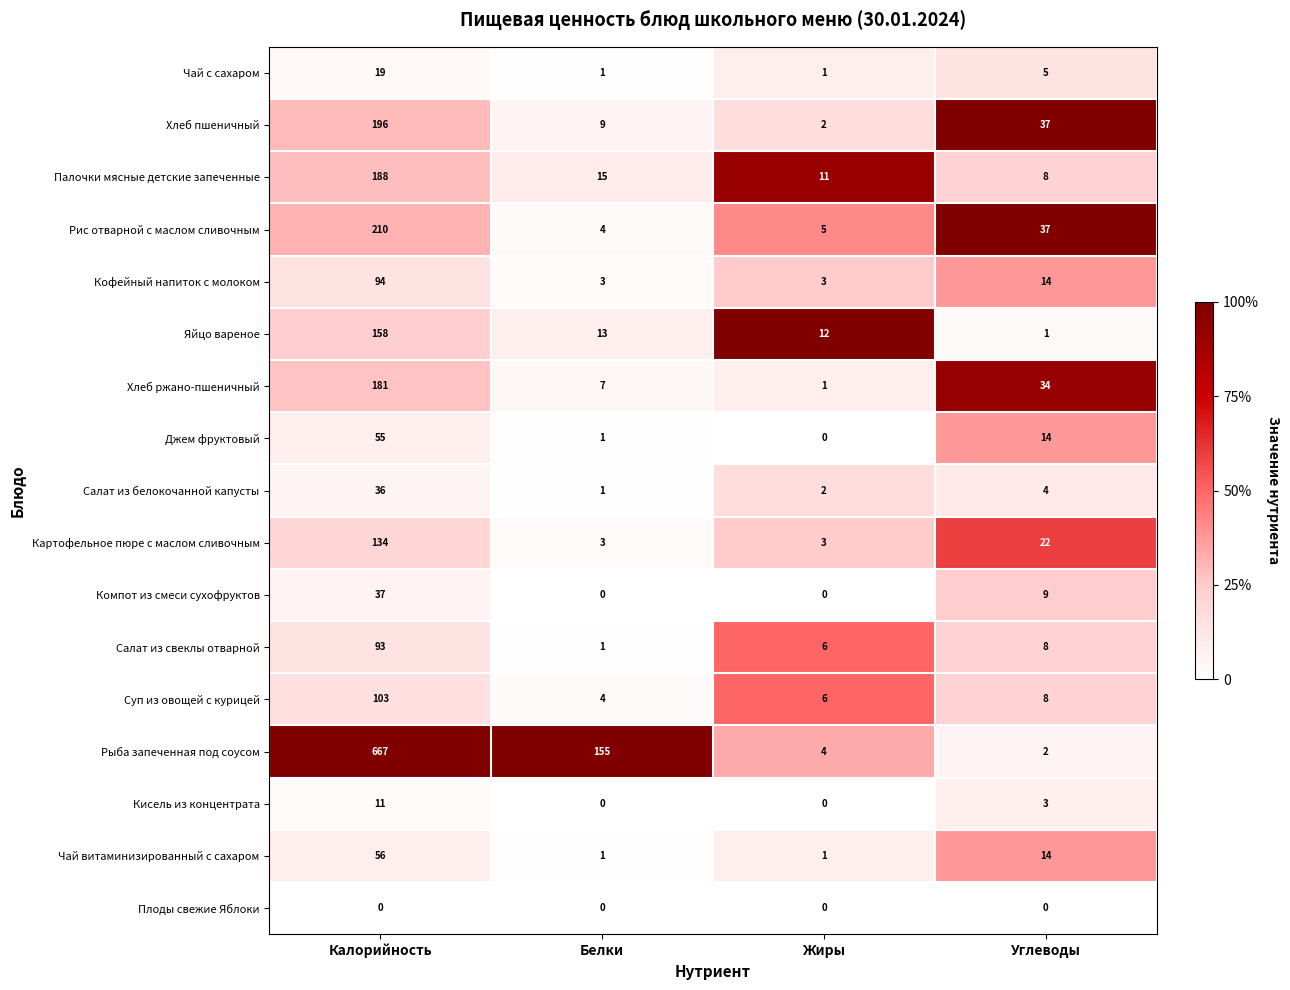

What is the difference between the Салат из белокочанной капусты values at Калорийность and Белки?

35